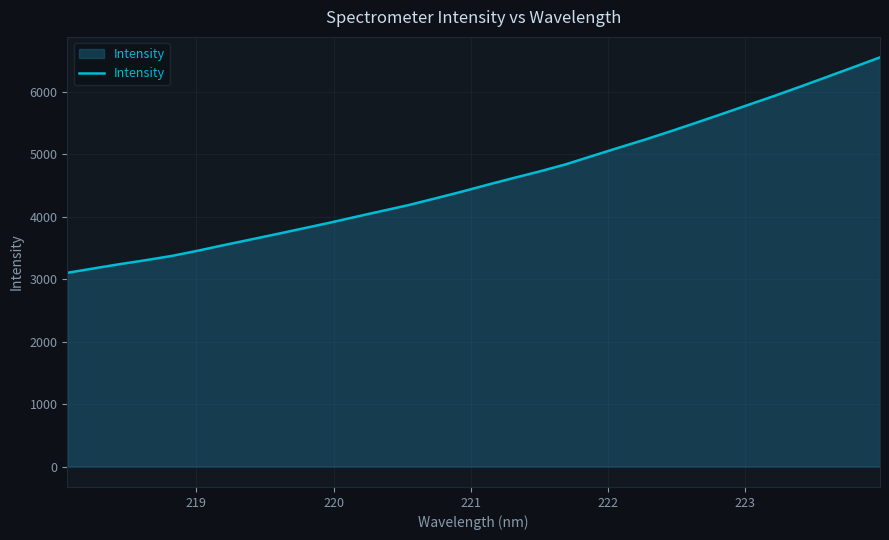

What is the greatest value displayed?

6551.0